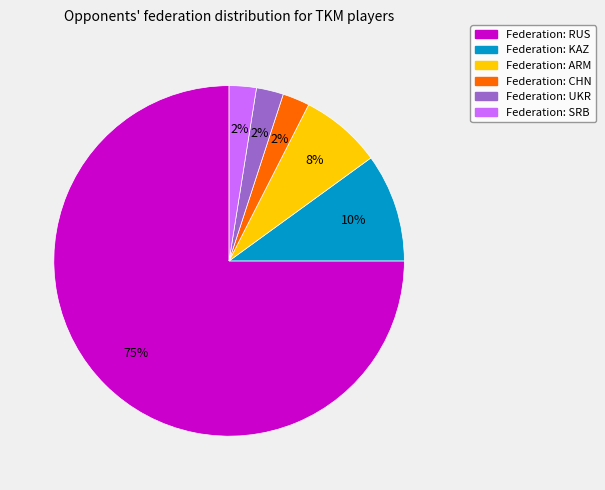

To the nearest percent, what is the average slice percentage?

17%